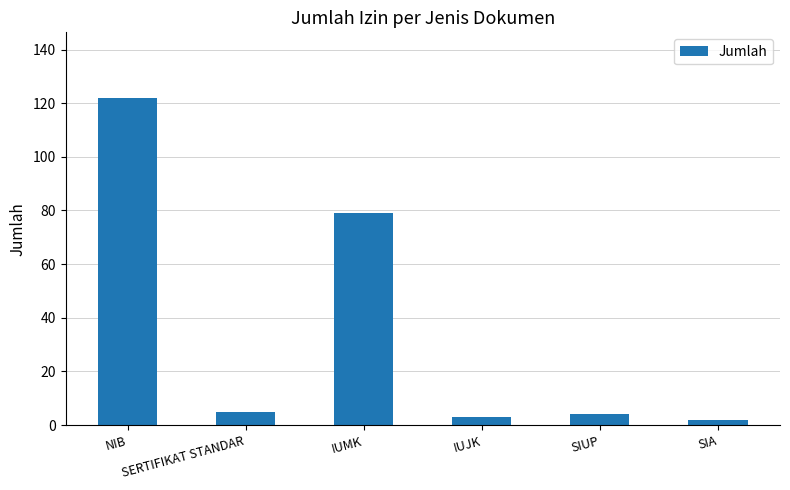

What is the difference between the maximum and second lowest values?

119